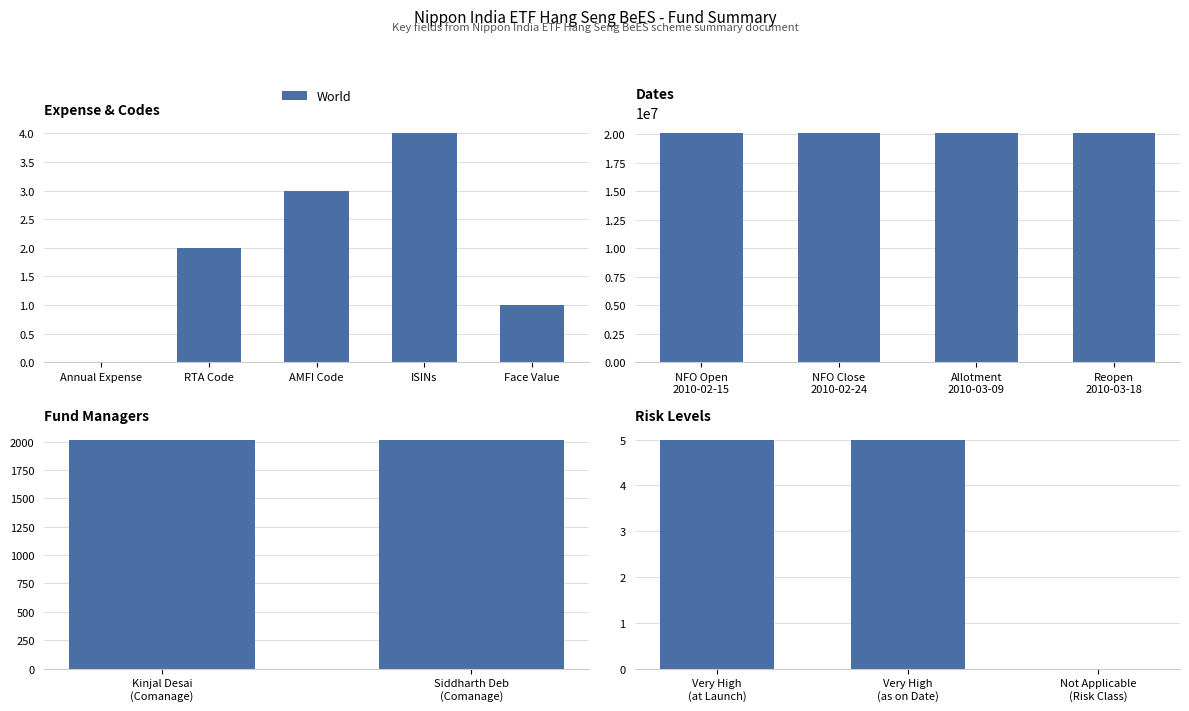

What is the label of the 2nd bar from the left?

Very High (as on Date)